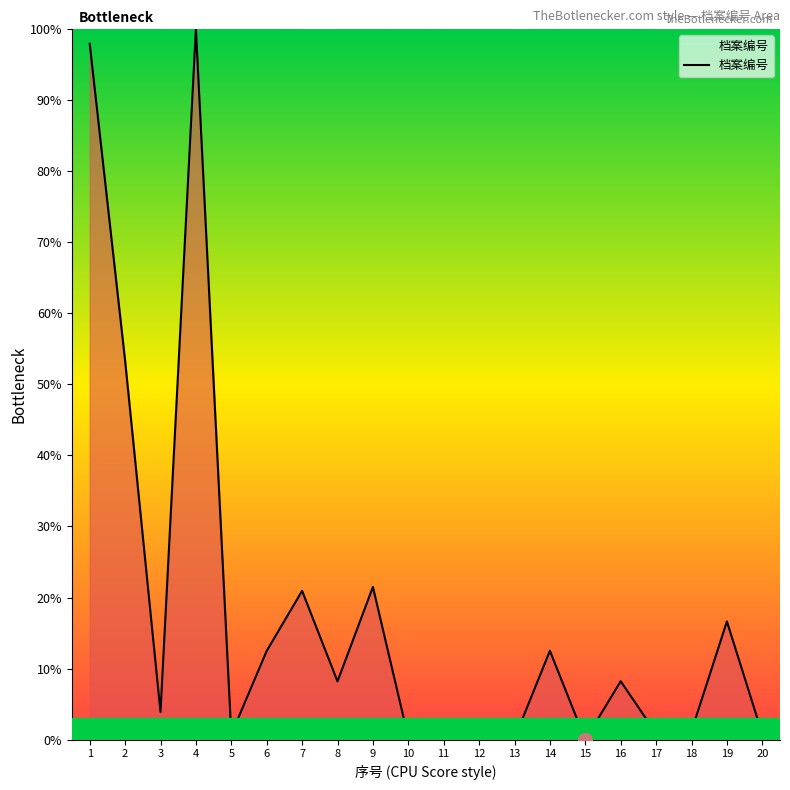

What is the difference between the maximum and minimum values?

100.0